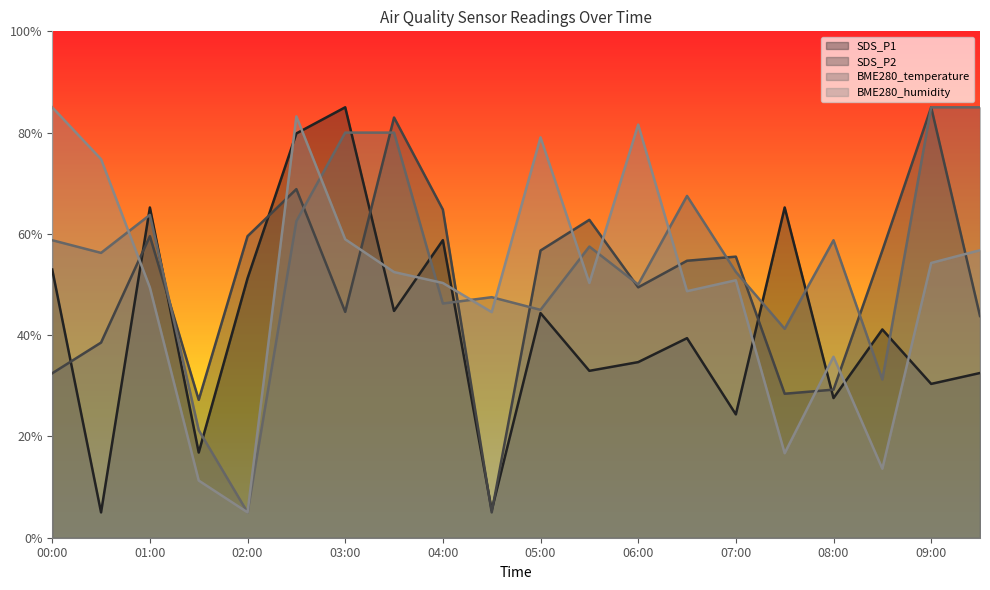

Where do BME280_temperature and SDS_P1 first cross each other?

00:30 and 01:00